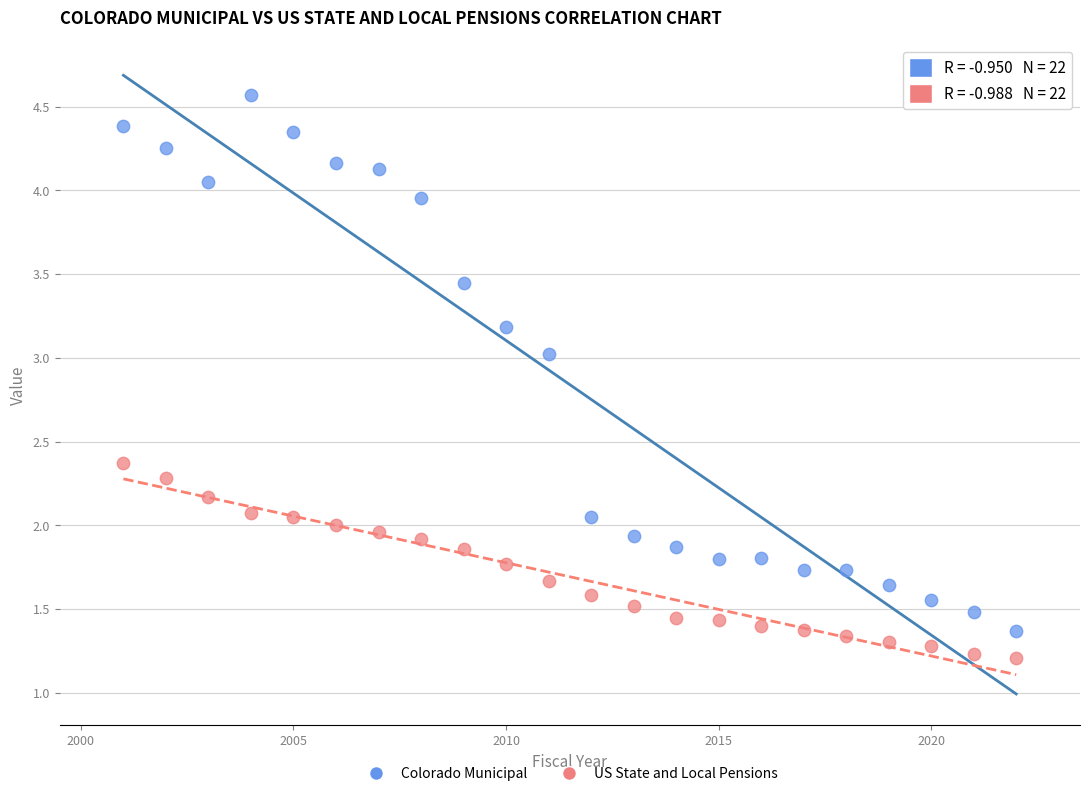

Which series has the largest Y range (max minus min)?

Colorado Municipal